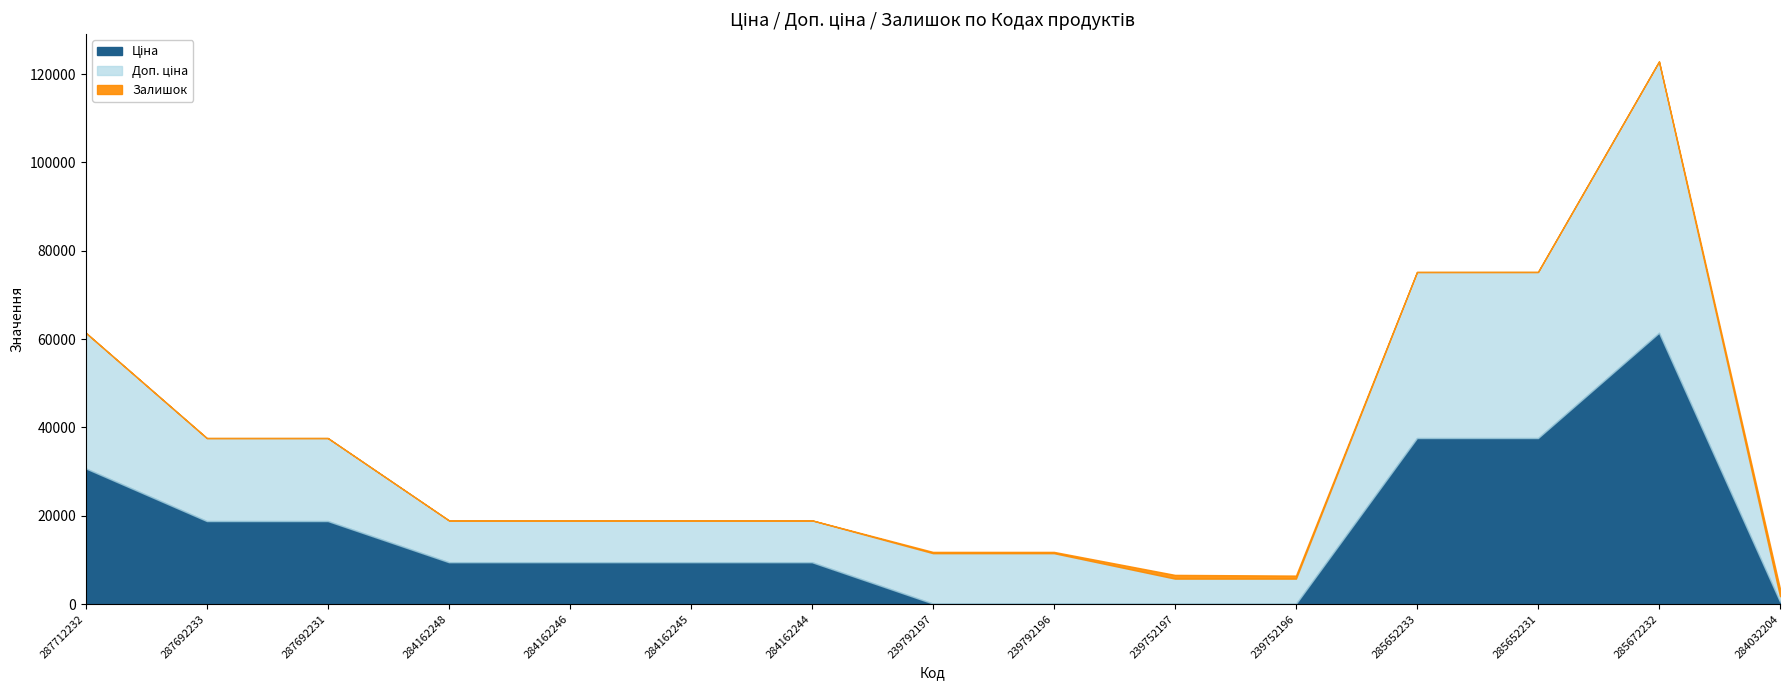

What is the difference between the maximum and minimum values in the Доп. ціна series?

119433.1